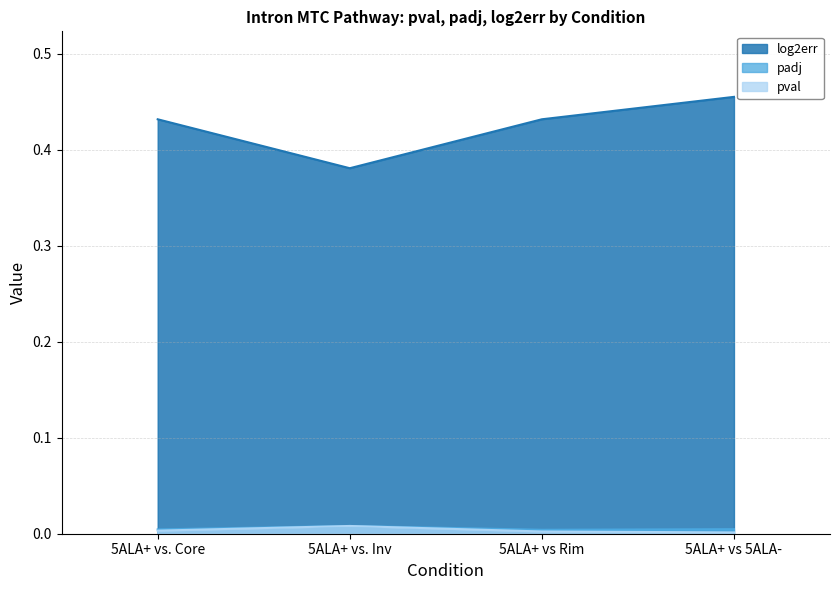

True or false: pval and log2err cross at least once.

False